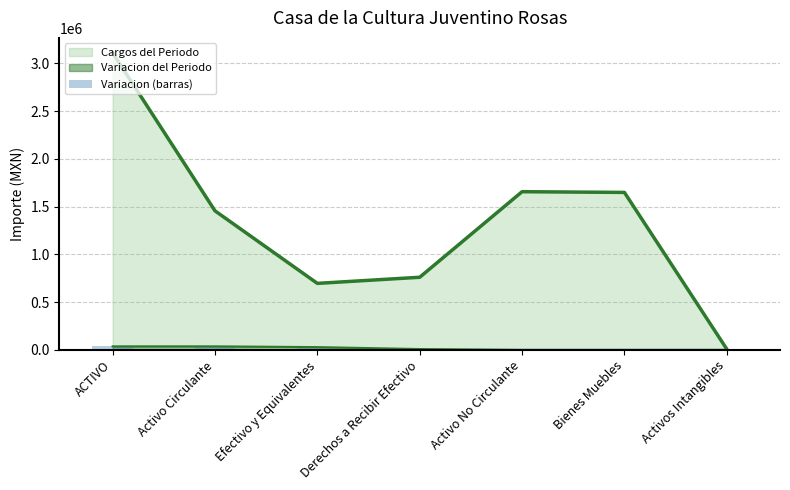

Count the number of data series in this chart.

3